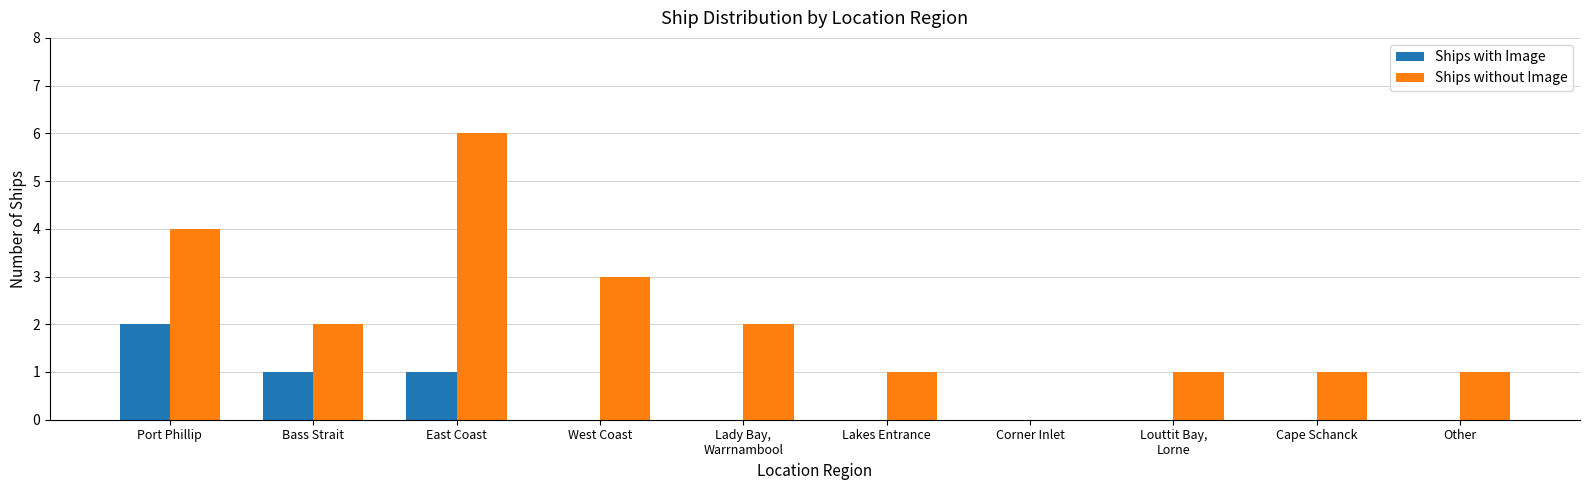

The Ships without Image series shows 2 at Bass Strait. True or false?

True